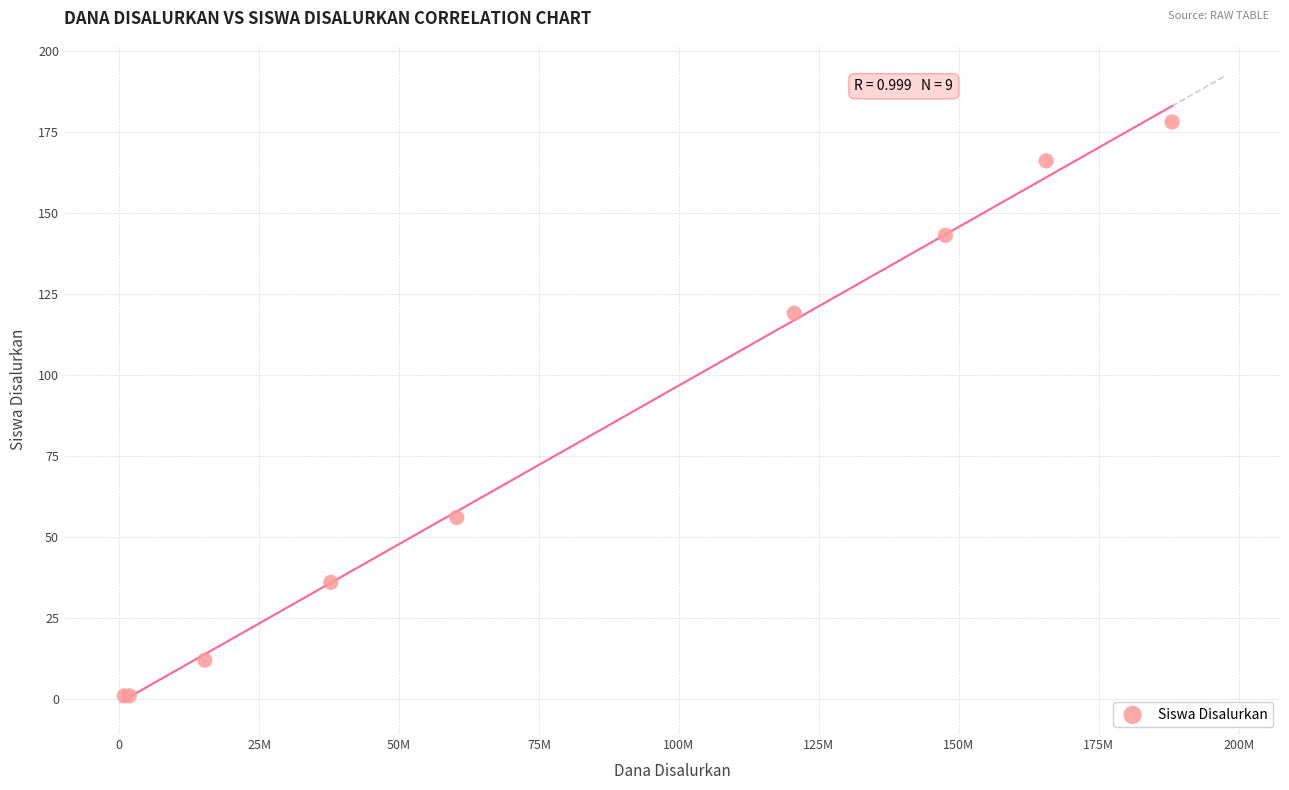

What Y value in the scatter plot is closest to 89?

119